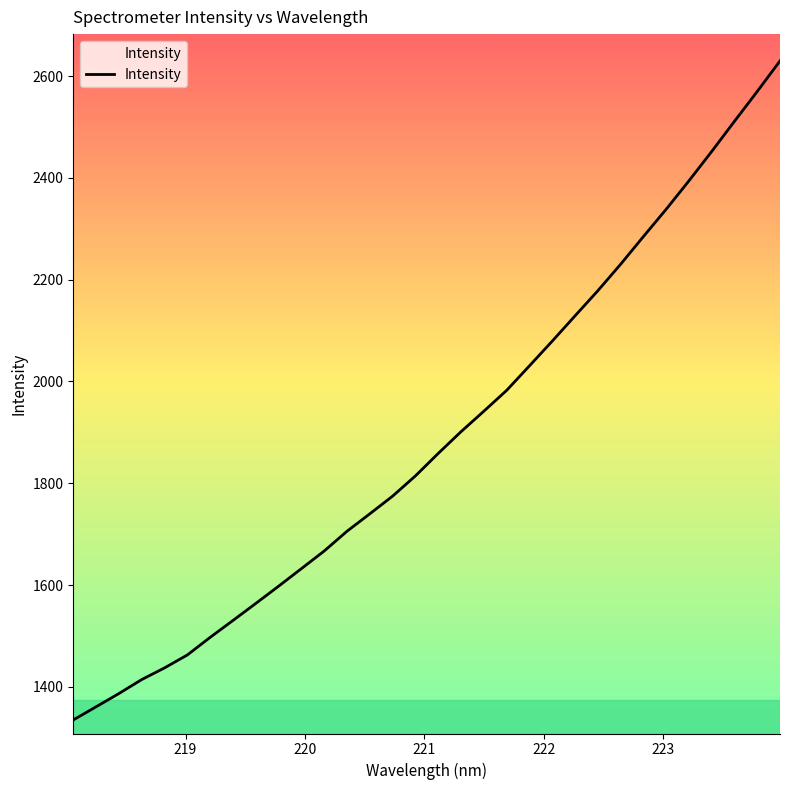

What is the greatest value displayed?

2630.1